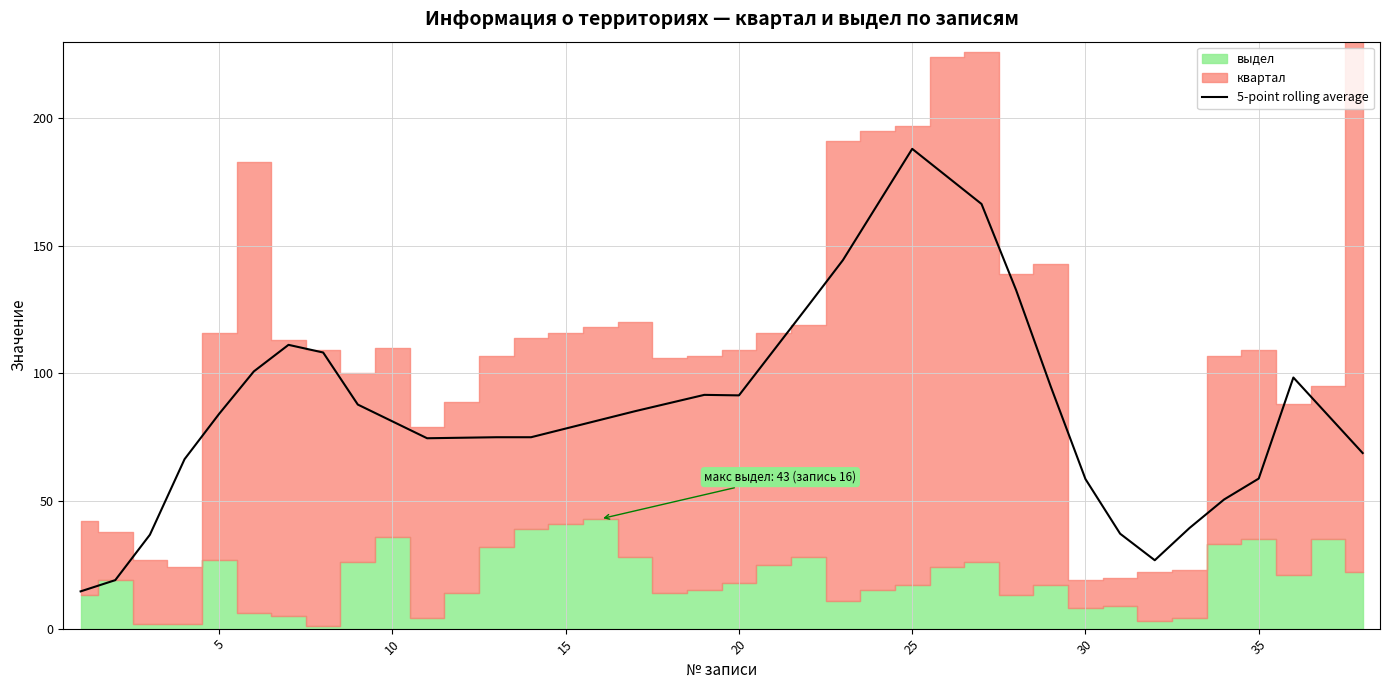

At which label does 5-point rolling average reach its peak?

25